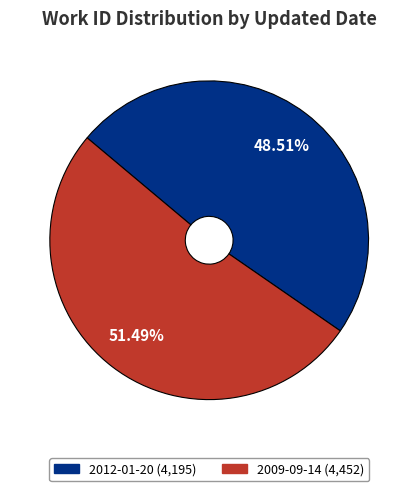

Do 2012-01-20 and 2009-09-14 together represent more than half of the pie?

Yes